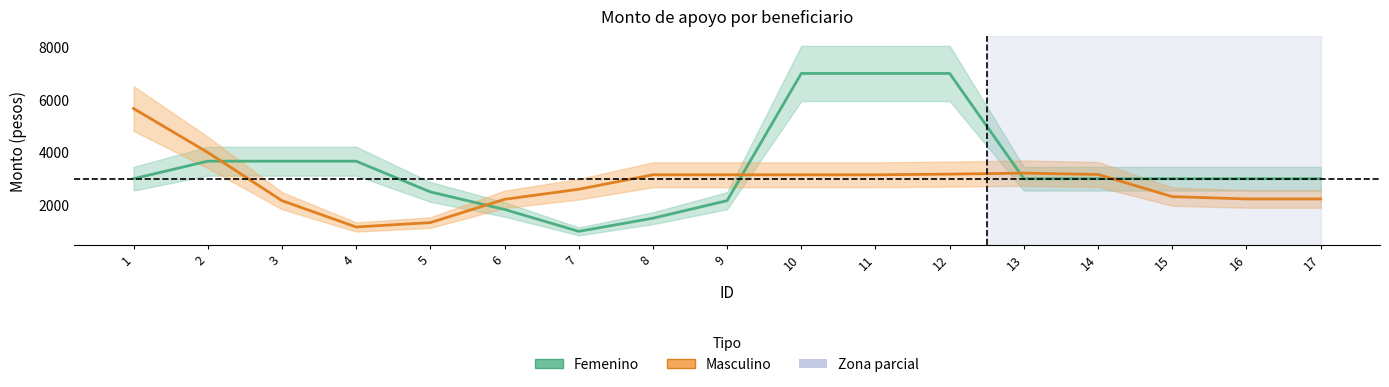

What is the difference between the highest and lowest values at 14?

162.3